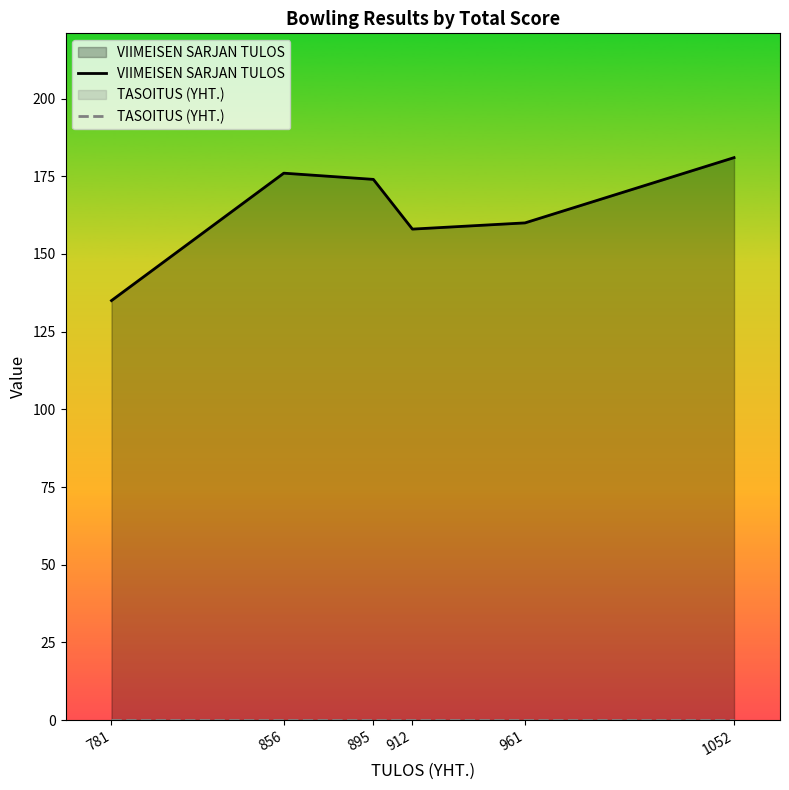

Rank the series by their maximum value, from lowest to highest.

TASOITUS (YHT.), VIIMEISEN SARJAN TULOS